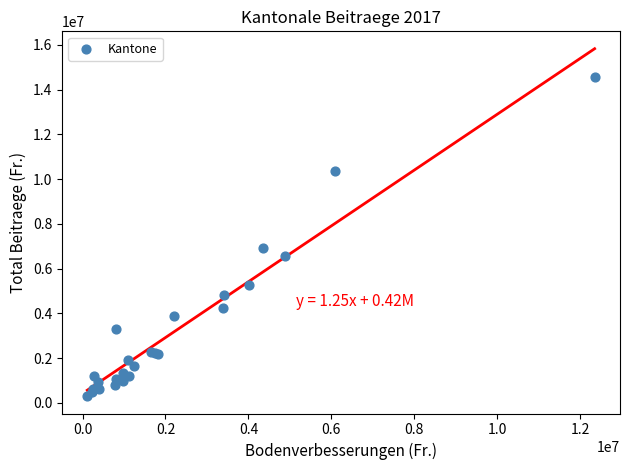

What Y value in the scatter plot is closest to 7424523?

6914227